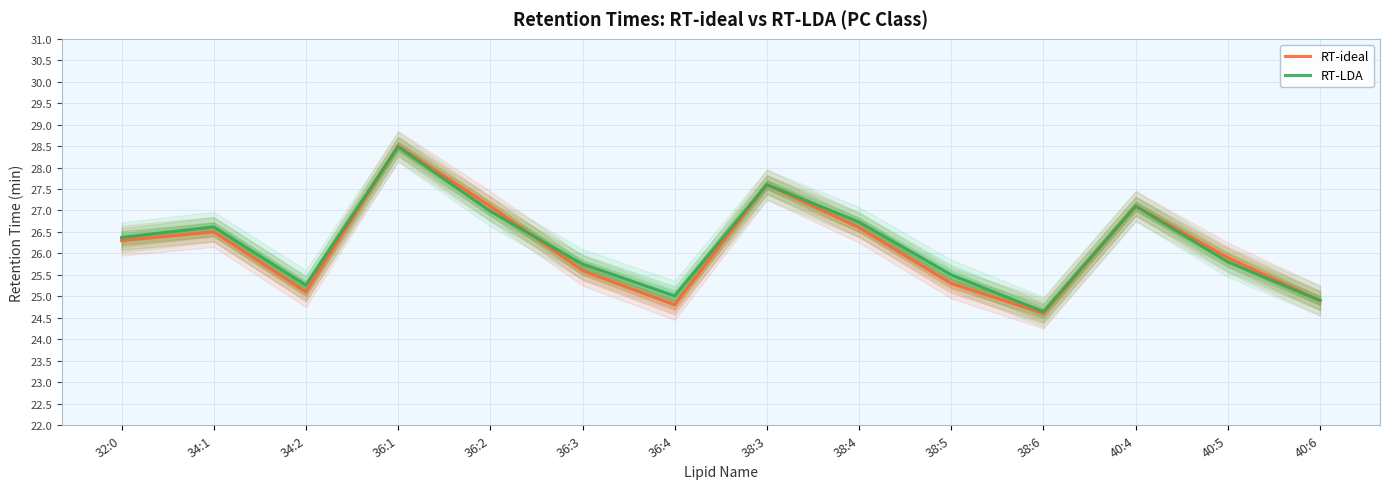

What is the minimum value shown in the chart?

24.6